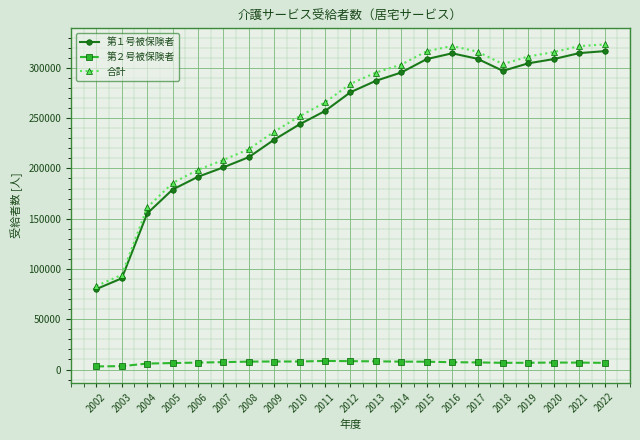

What value does the 第２号被保険者 series have at 2002?

3131